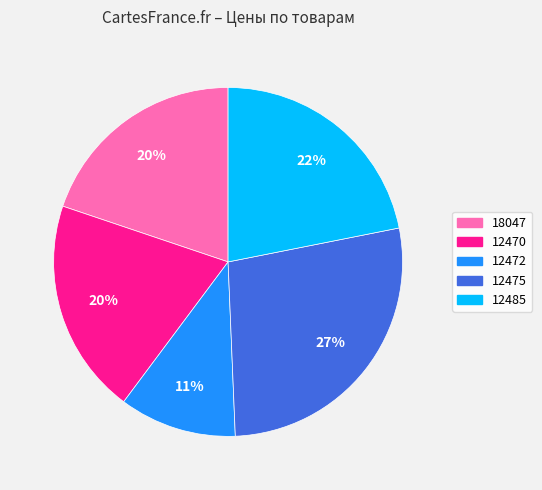

What percentage is the 18047 slice, to the nearest percent?

20%